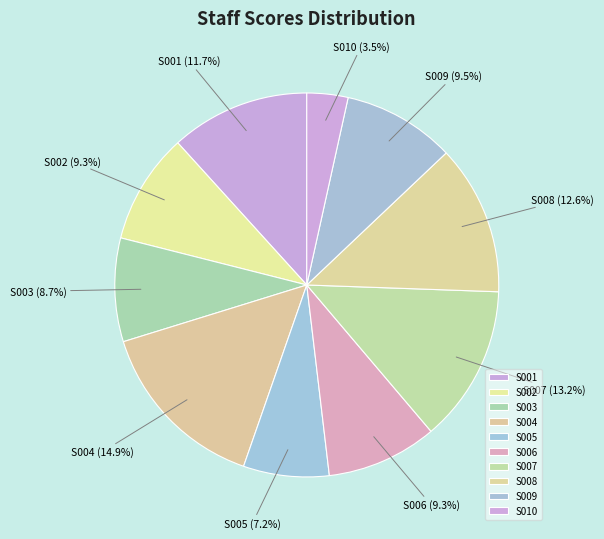

What is the ratio of the value at S002 to the value at S001?

0.8